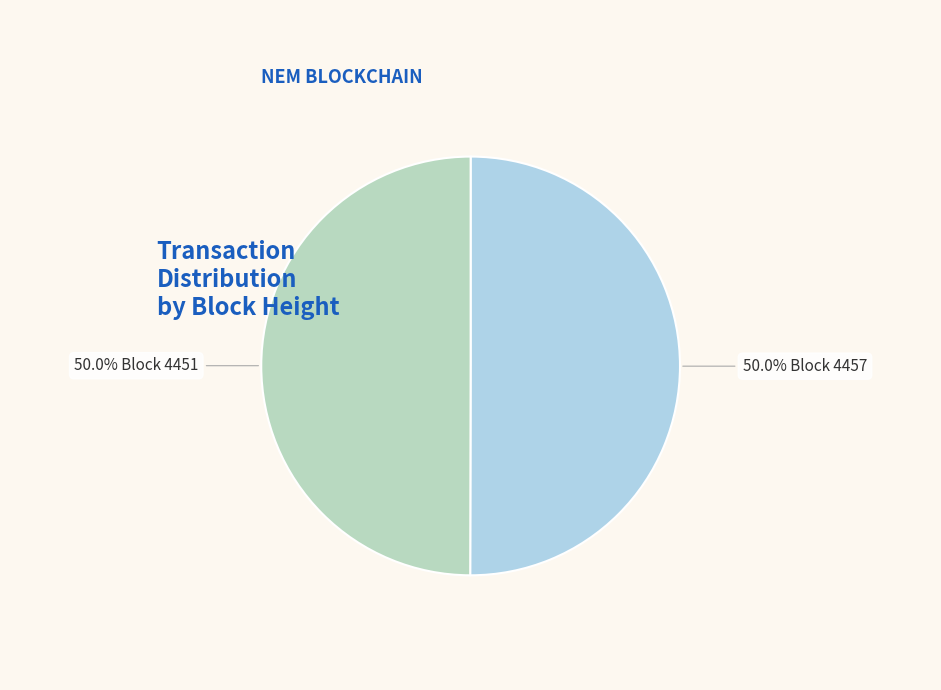

Approximately how many times larger is the value at 50.0% Block 4451 compared to 50.0% Block 4457?

1.0